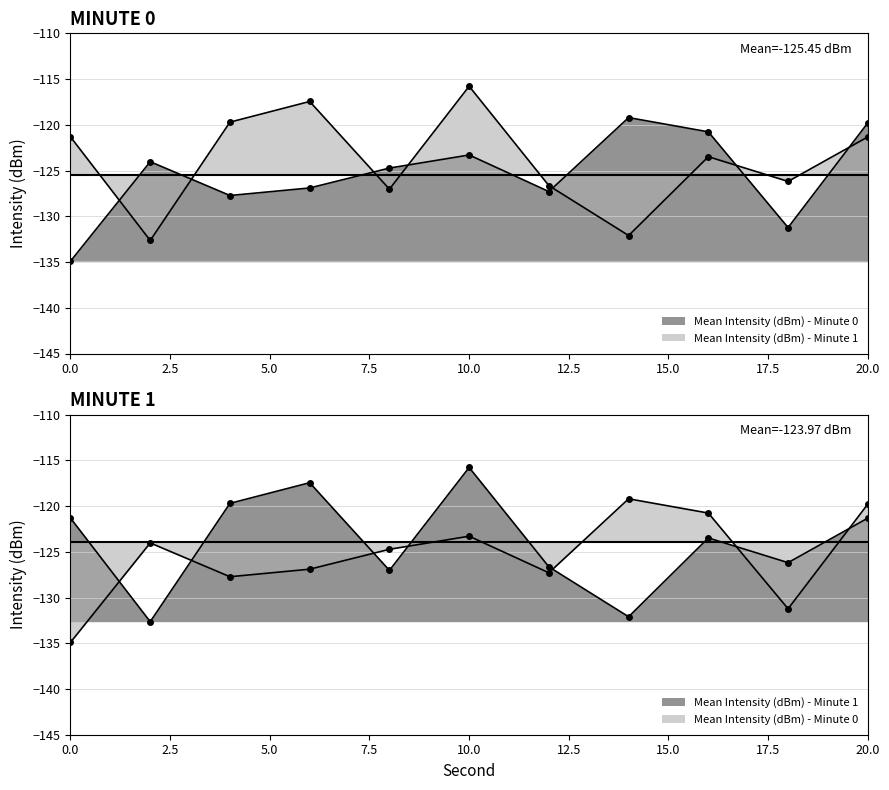

Reading right to left, transcribe all the data shown in this chart.

Mean Intensity (dBm) - Minute 0: -119.8	-131.2	-120.8	-119.2	-127.3	-123.3	-124.7	-126.9	-127.7	-124.0	-134.9
Mean Intensity (dBm) - Minute 1: -121.3	-126.2	-123.5	-132.1	-126.6	-115.8	-127.0	-117.4	-119.7	-132.6	-121.3